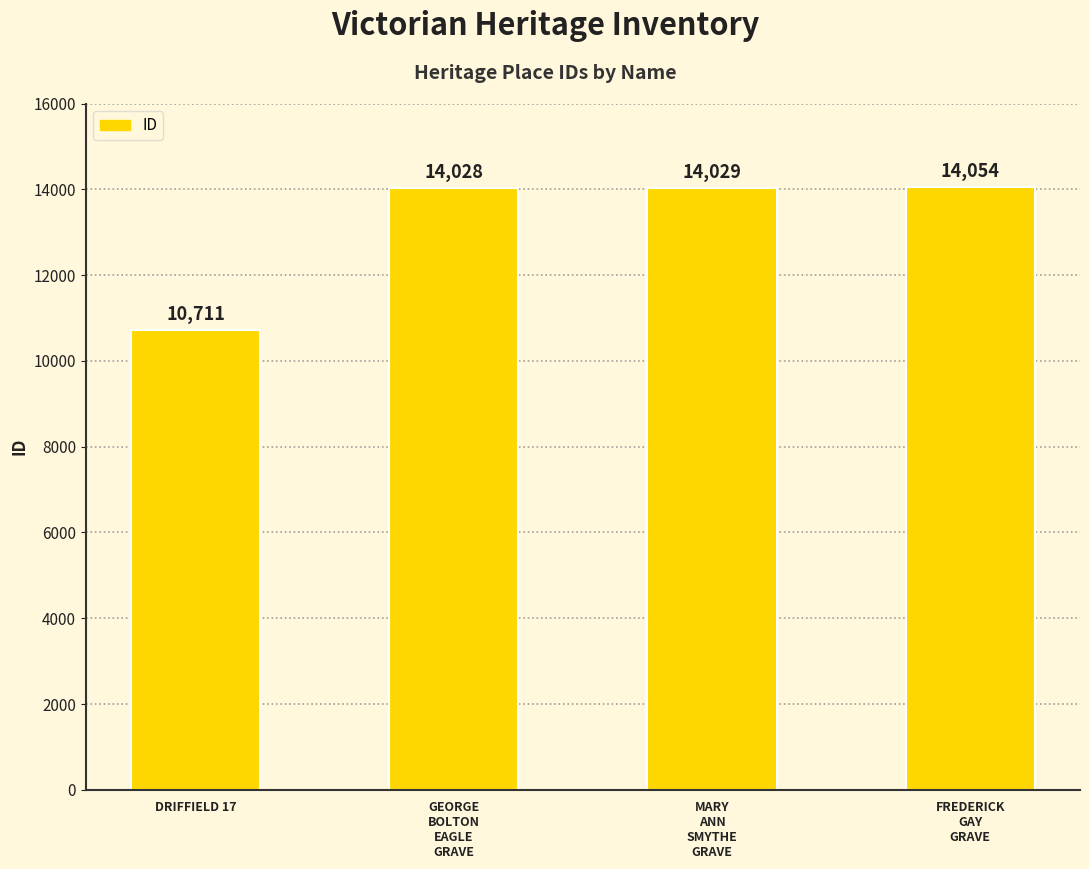

Approximately how many times larger is the value at DRIFFIELD 17 compared to FREDERICK
GAY
GRAVE?

0.8